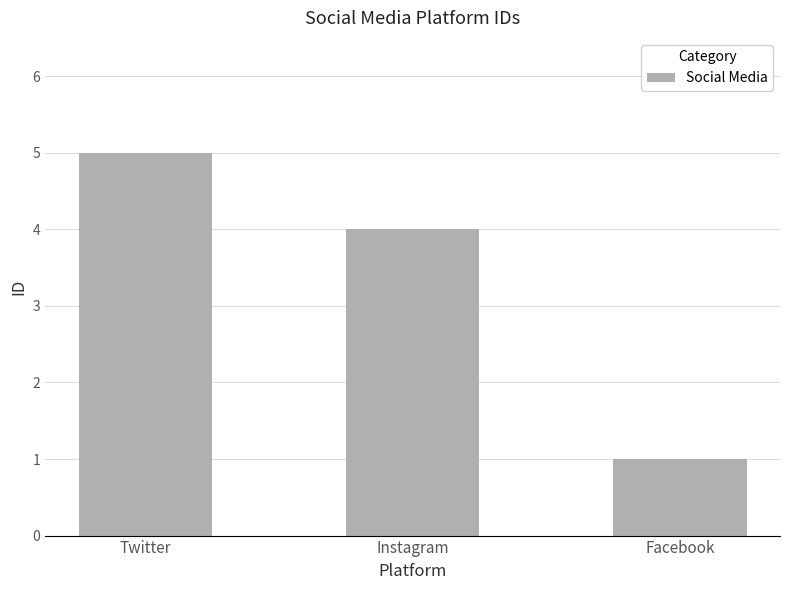

How many categories are shown in the chart?

3